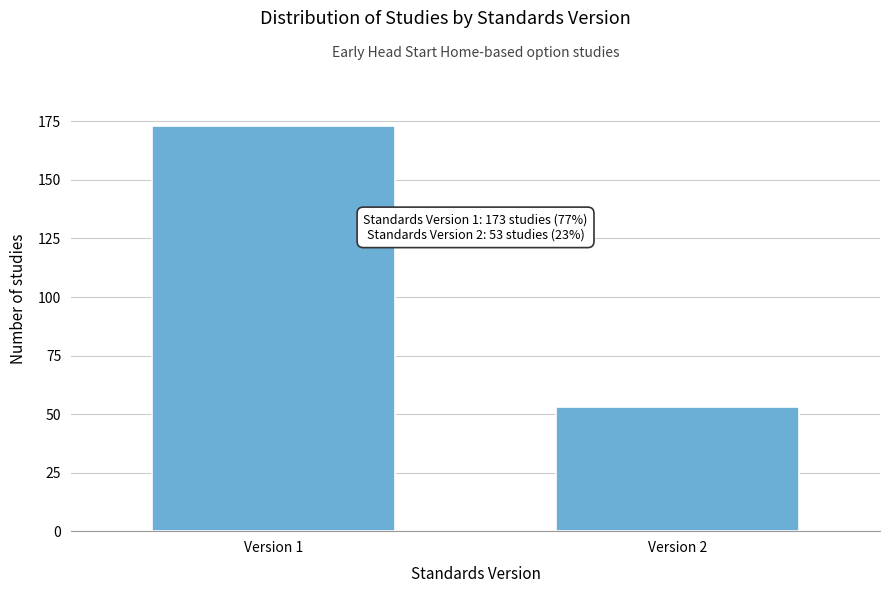

Reading left to right, list all the values displayed in this chart.

173	53